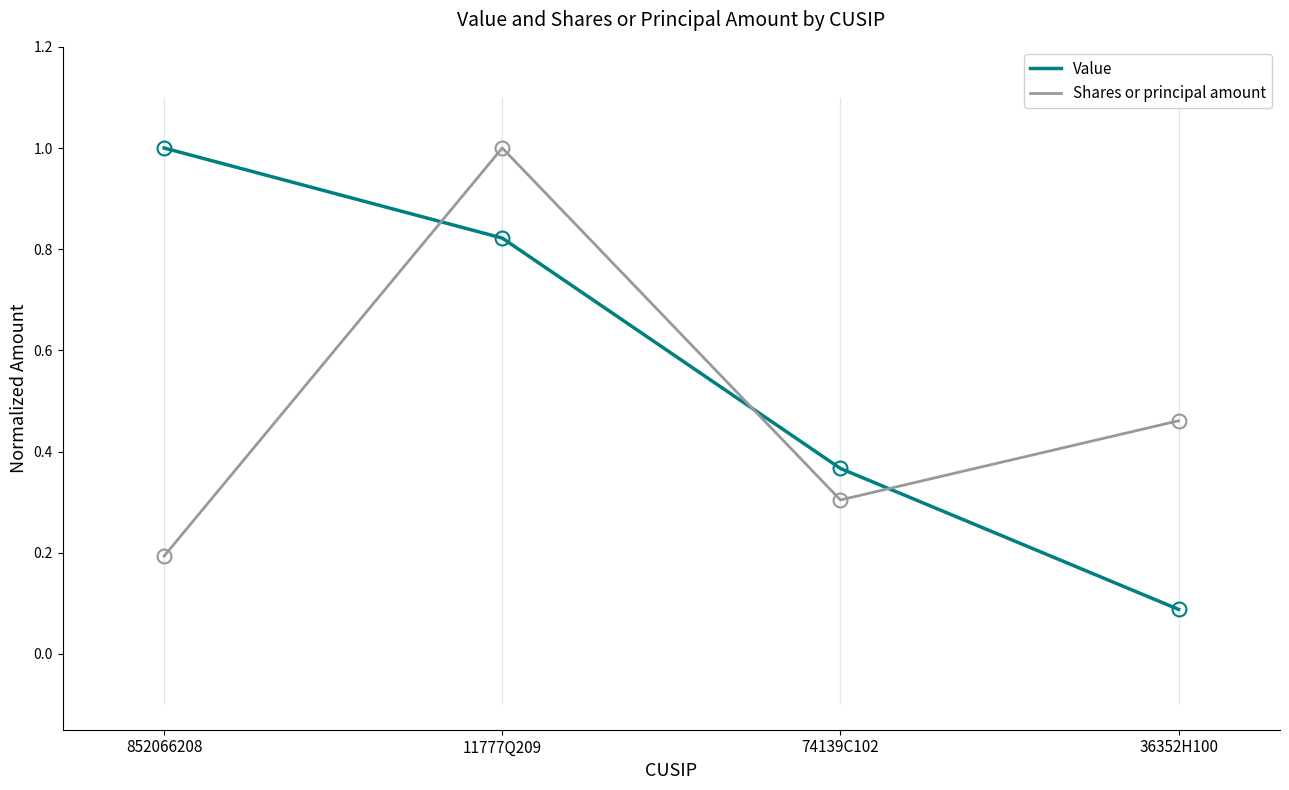

The Value series shows 0.1 at 36352H100. True or false?

True